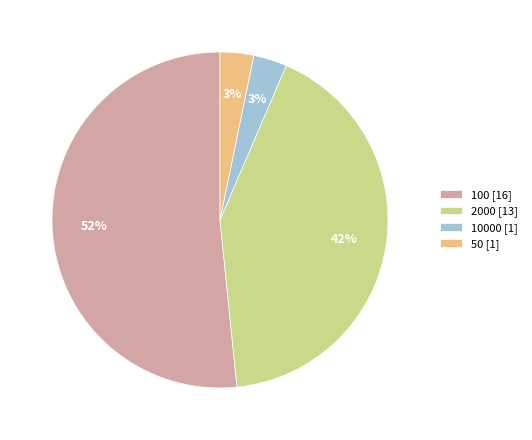

Is there a majority slice in this chart?

Yes